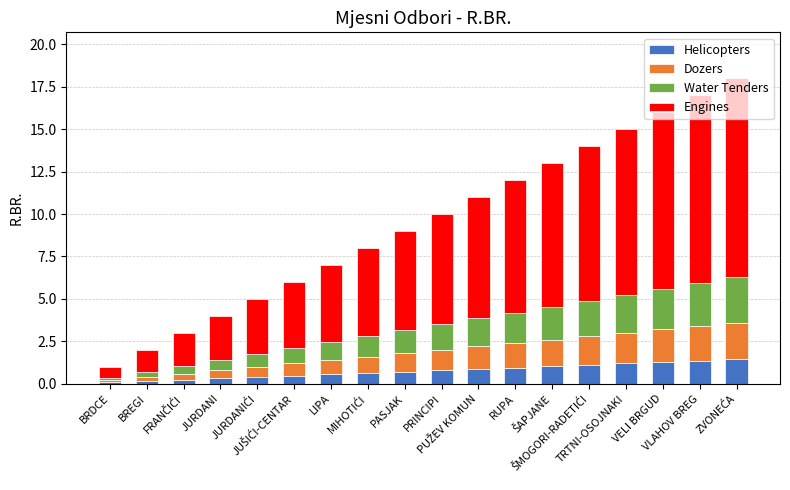

What are all the series names shown in the legend?

Helicopters, Dozers, Water Tenders, Engines